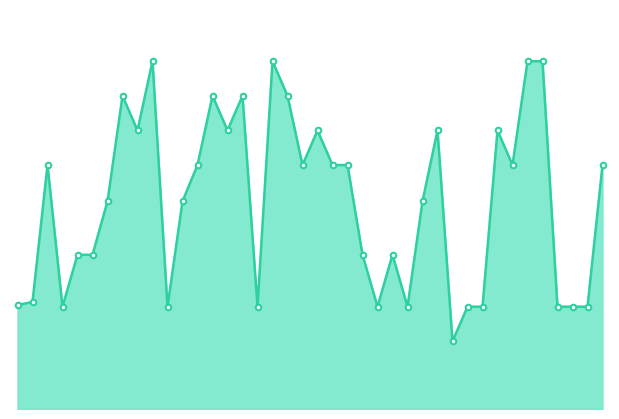

At which category does the data reach its first local peak?

2